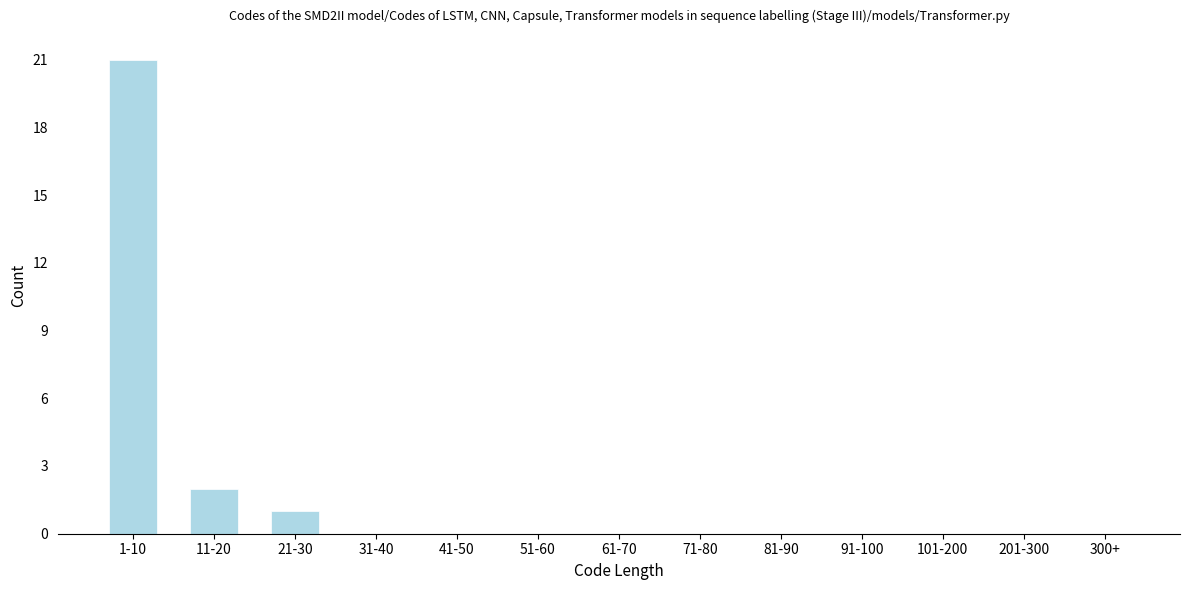

Reading left to right, transcribe all the data shown in this chart.

1-10=21	11-20=2	21-30=1	31-40=0	41-50=0	51-60=0	61-70=0	71-80=0	81-90=0	91-100=0	101-200=0	201-300=0	300+=0